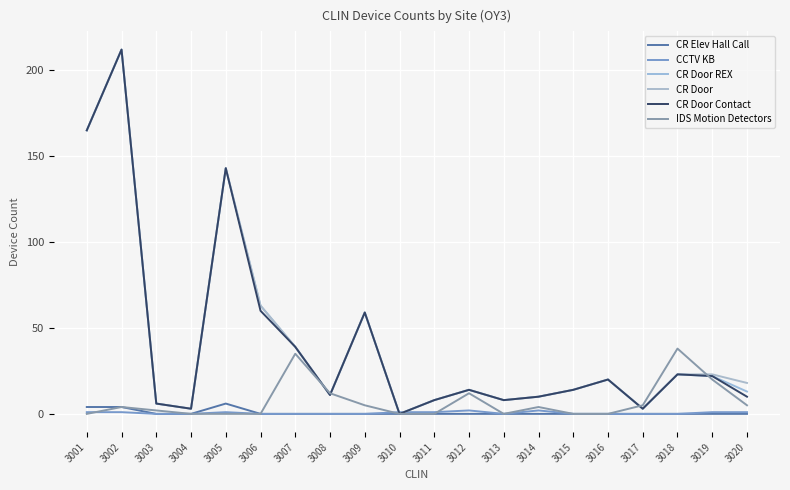

Does the chart display data point markers on the line(s)?

No